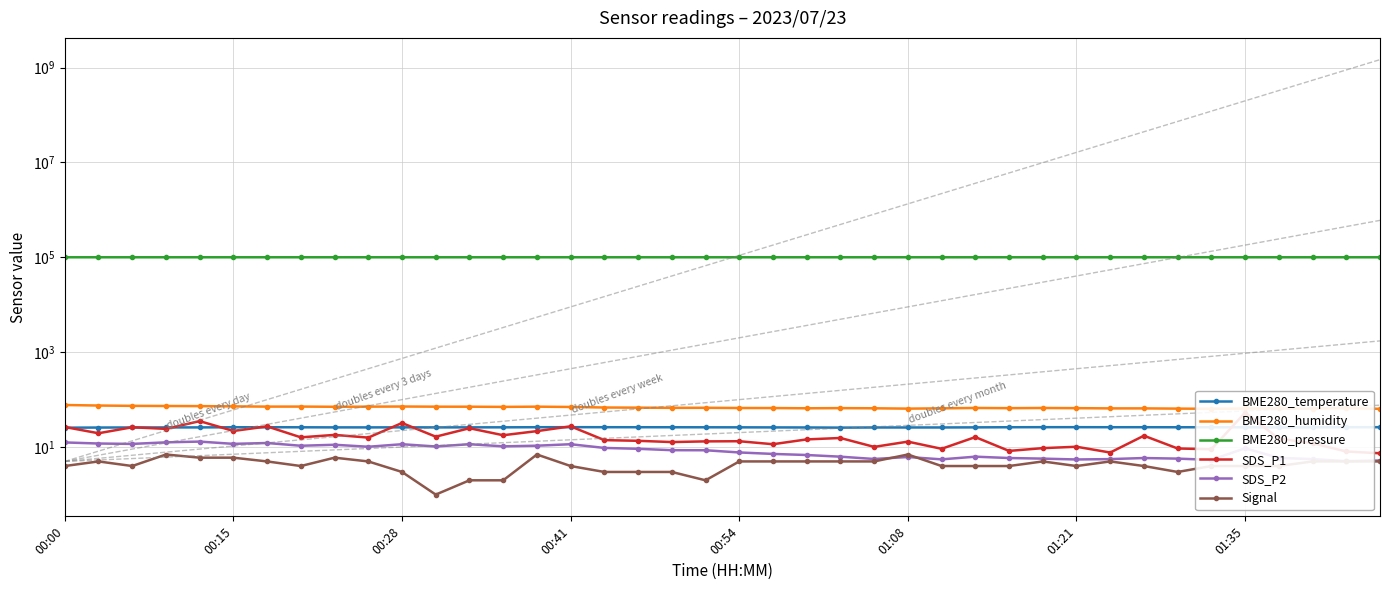

List the series in order of their peak value, highest first.

BME280_pressure, BME280_humidity, SDS_P1, BME280_temperature, SDS_P2, Signal